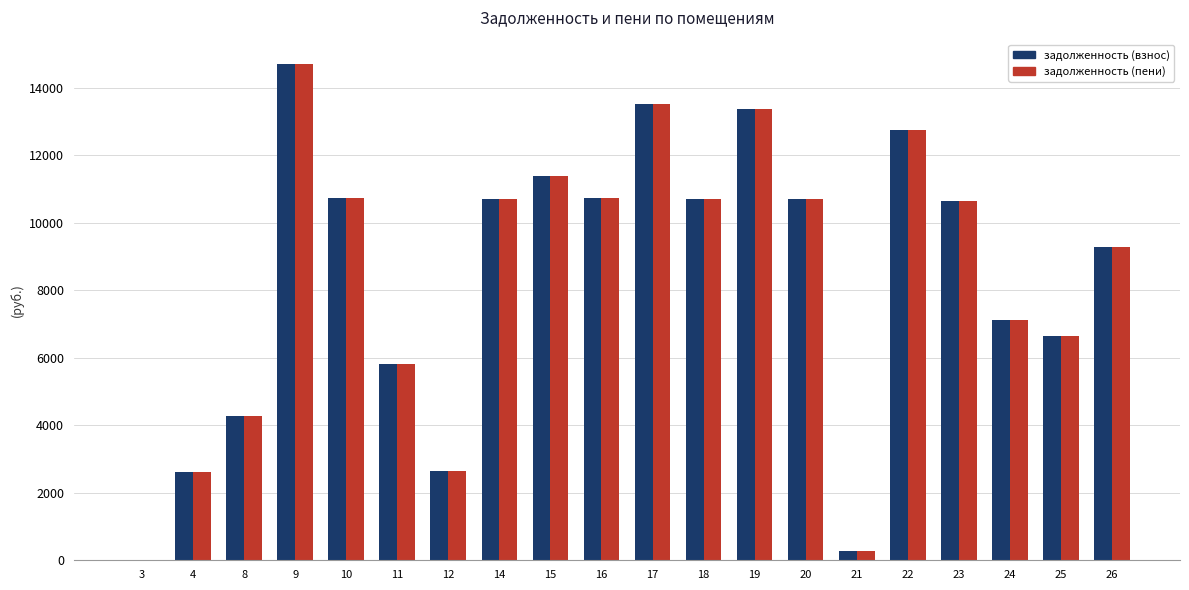

Is the value of задолженность (пени) at 24 greater than the value of задолженность (взнос) at 17?

No